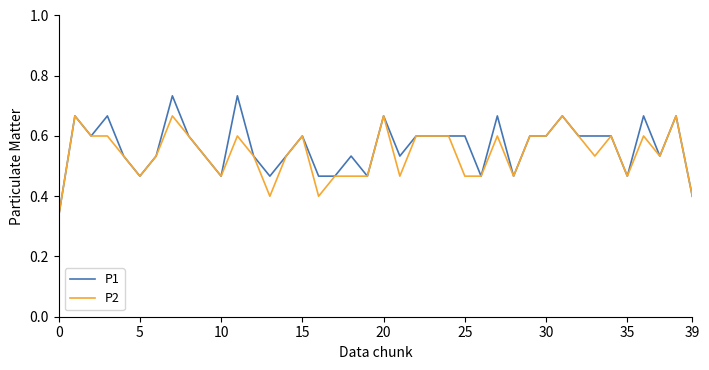

How many lines are shown in the chart?

2